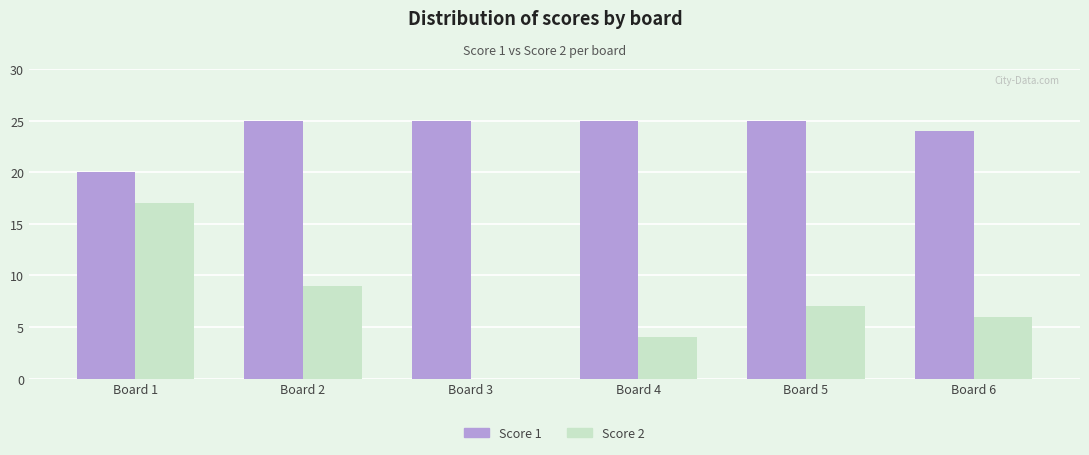

The Score 1 series shows 13 at Board 5. True or false?

False